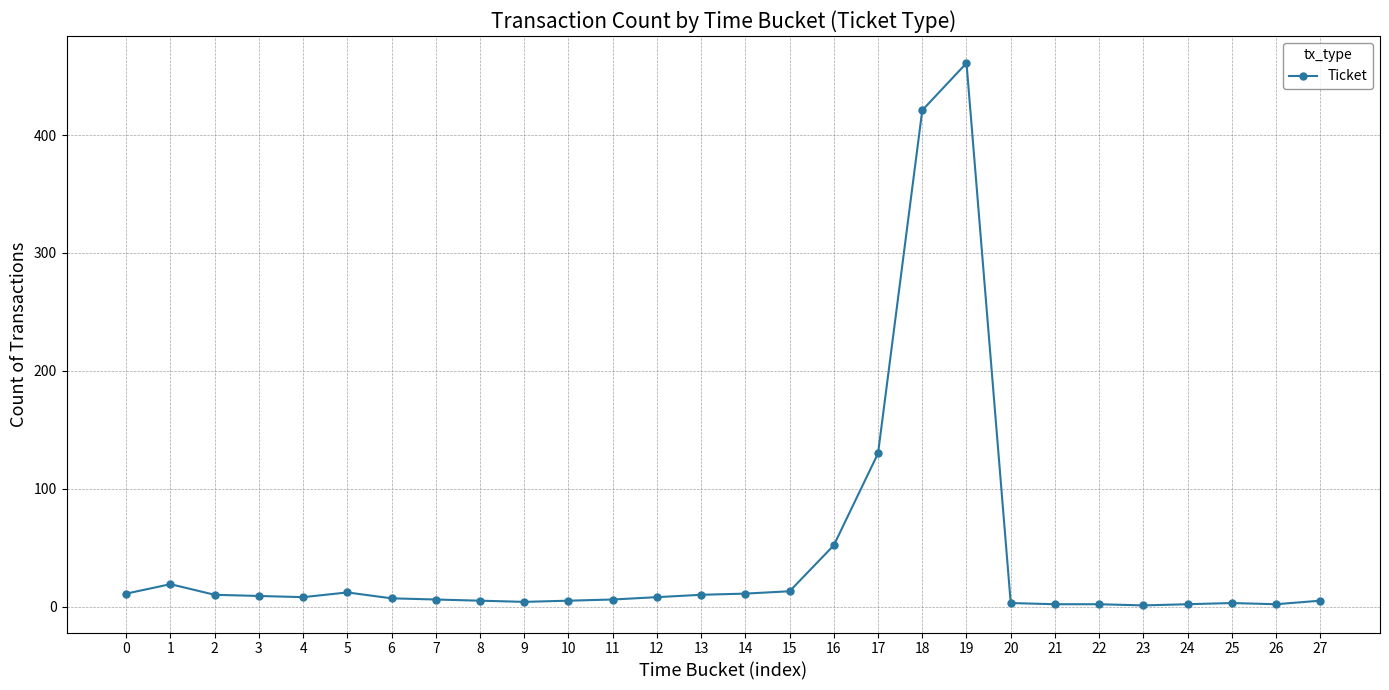

Which category has the highest value across all series?

19